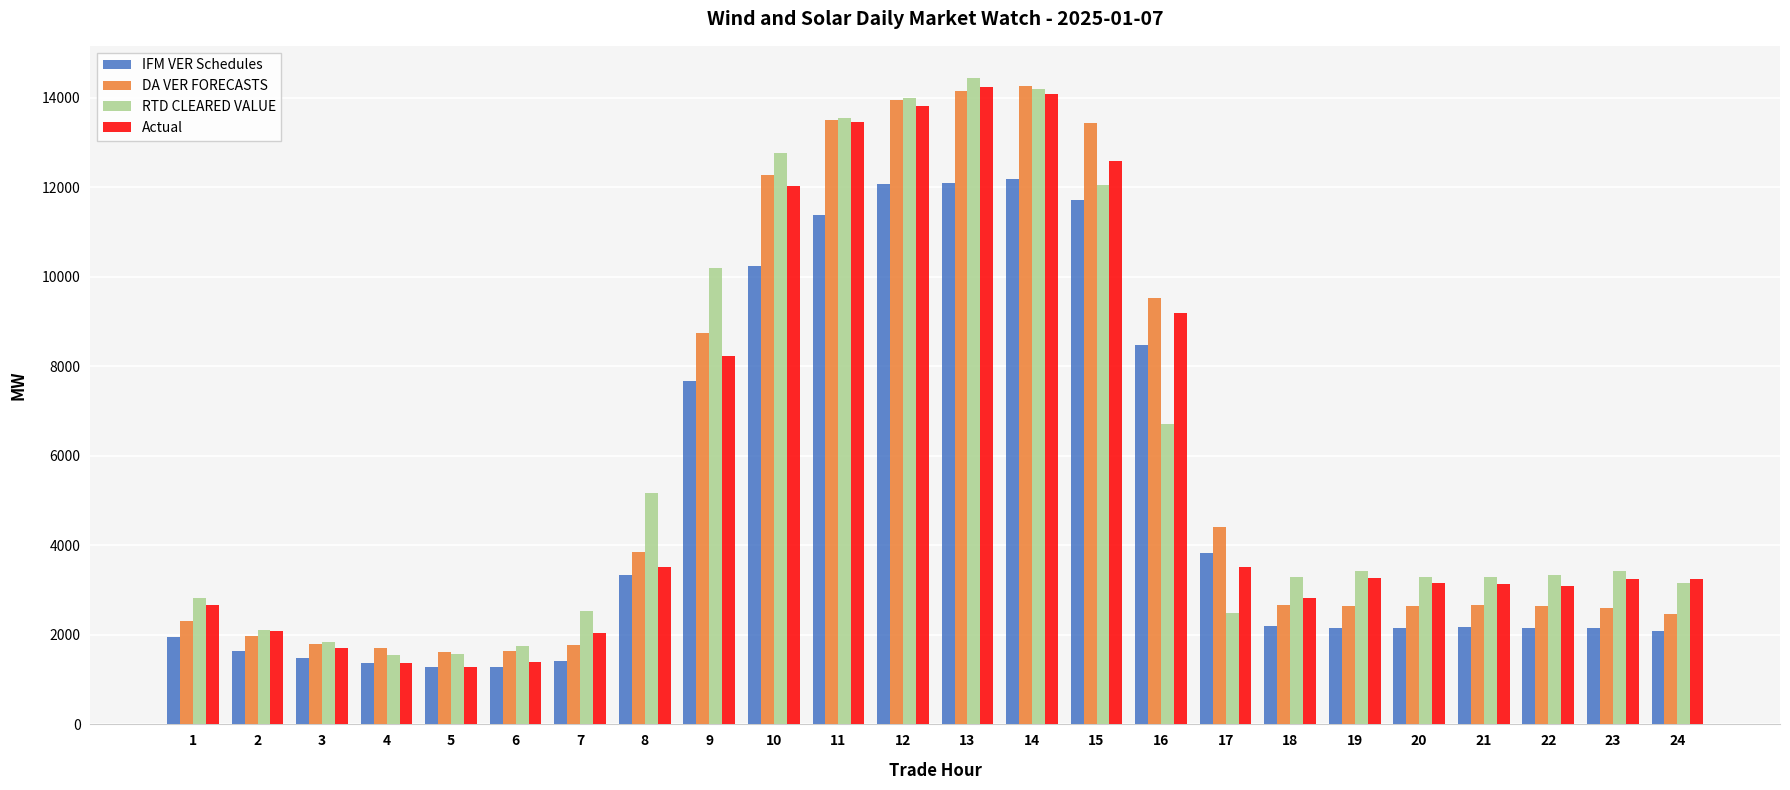

What is the greatest value displayed?

14432.9